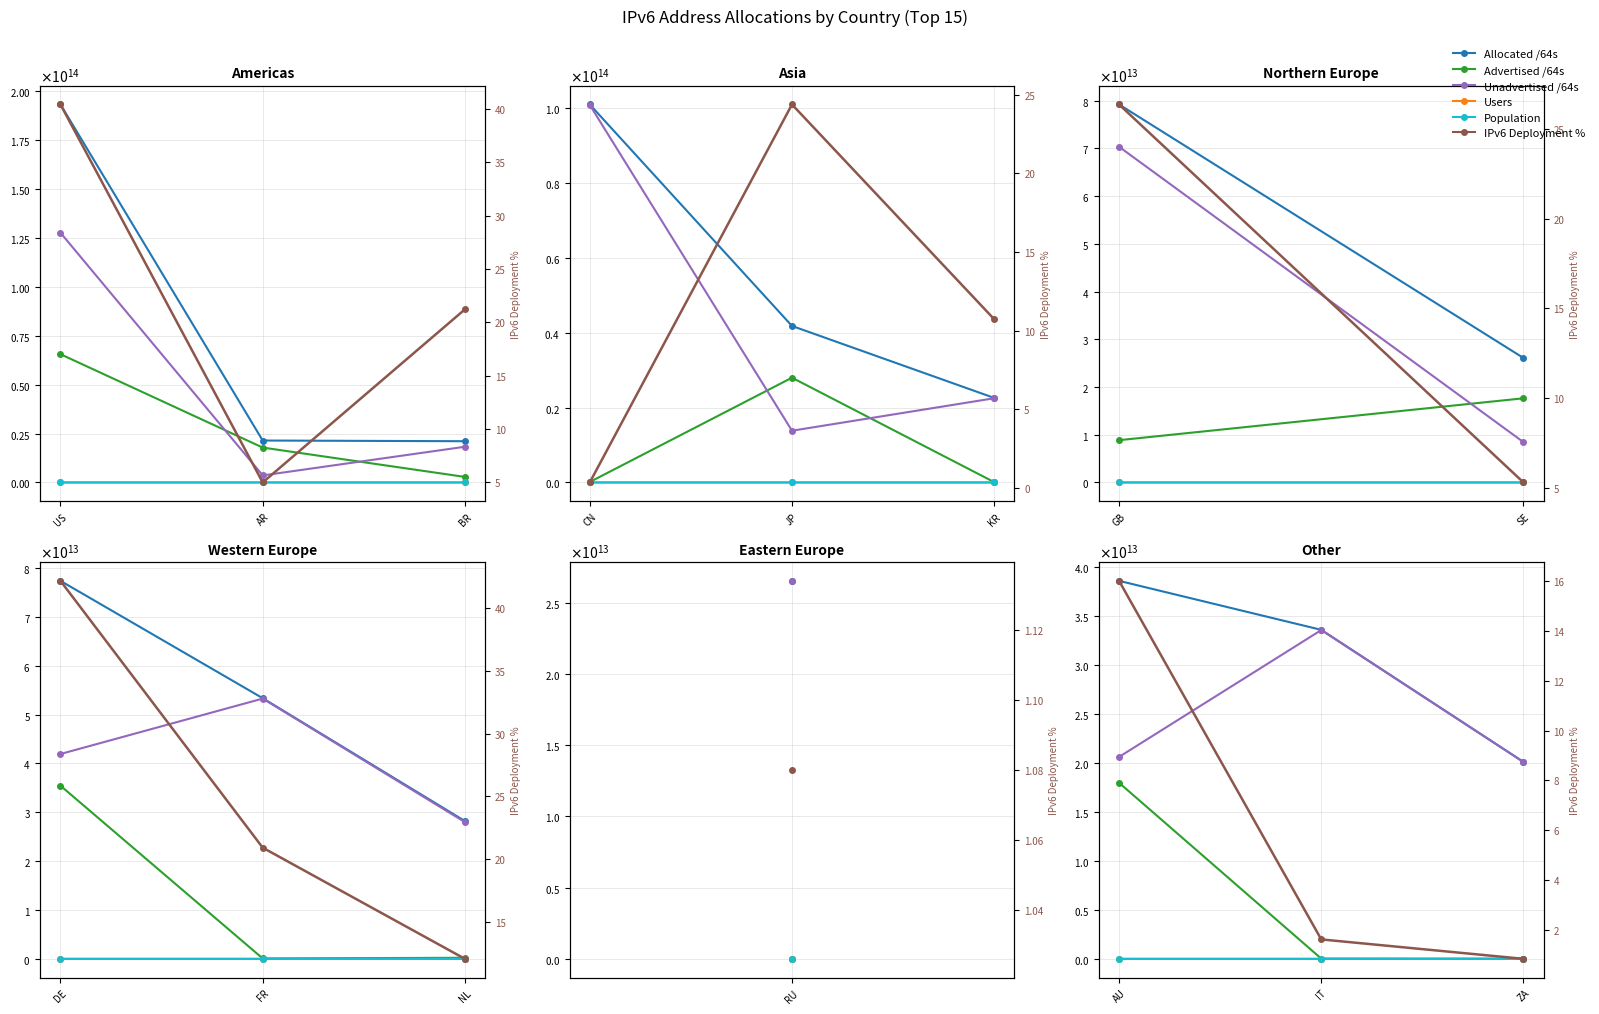

Between ZA and AU, which is larger?

AU